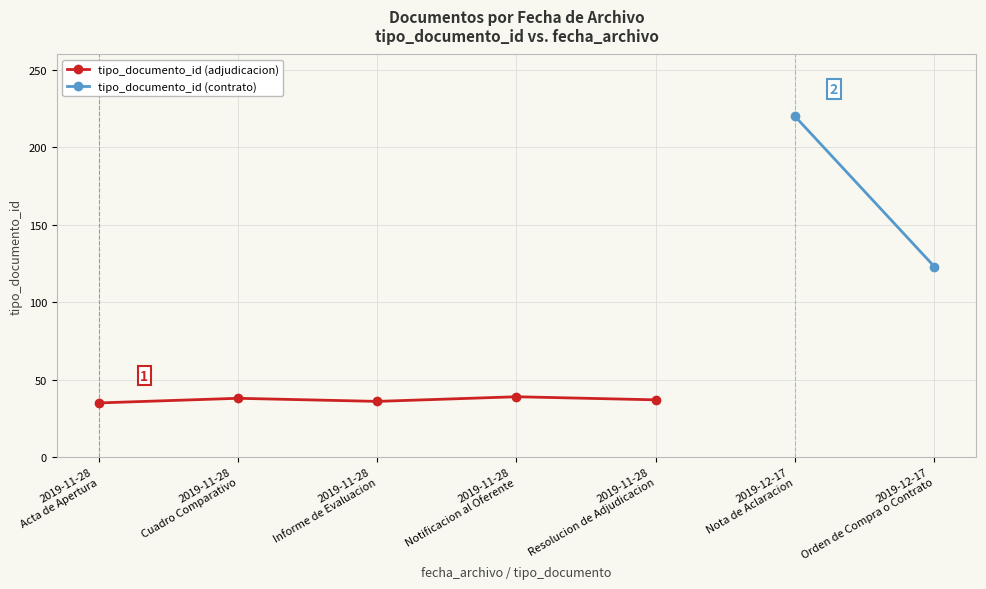

The chart shows a value of 39 at 2019-11-28
Notificacion al Oferente. True or false?

True